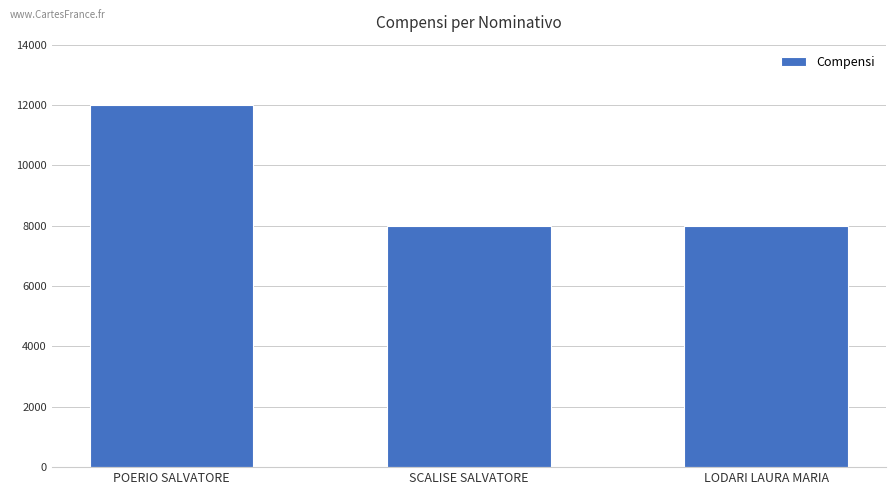

What is the label of the 2nd bar from the right?

SCALISE SALVATORE